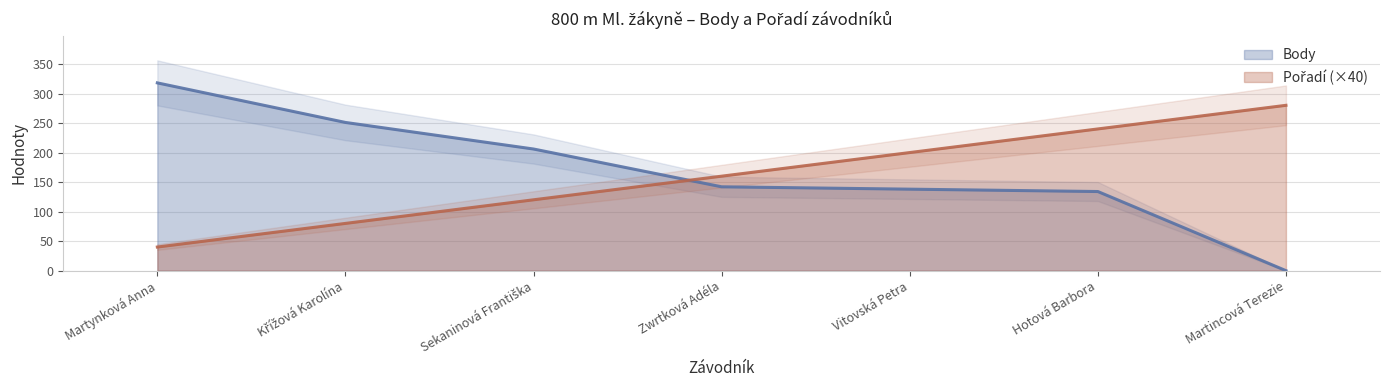

Is it true that Pořadí equals 280 at Martincová Terezie?

True